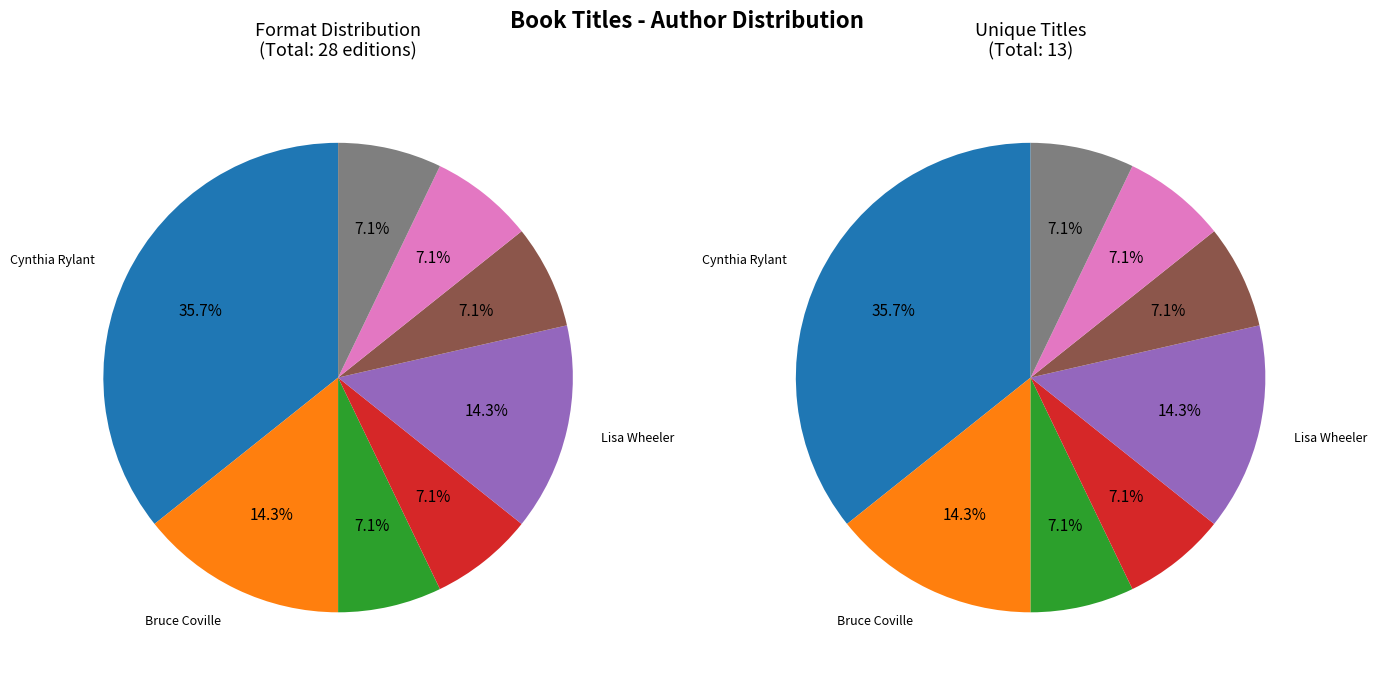

What is the ratio of the value at Cynthia Rylant (20564573) to the value at Lisa Wheeler (1906777)?

2.5